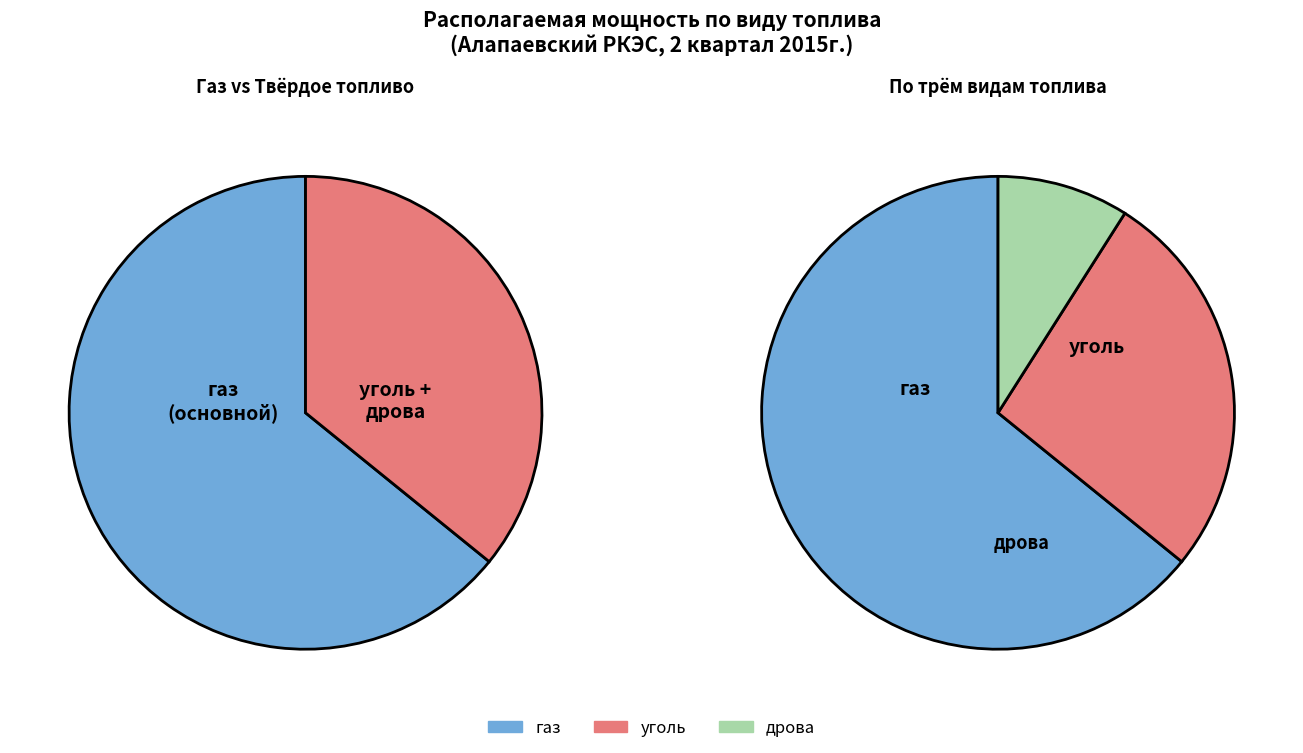

Which slice is the smallest?

дрова